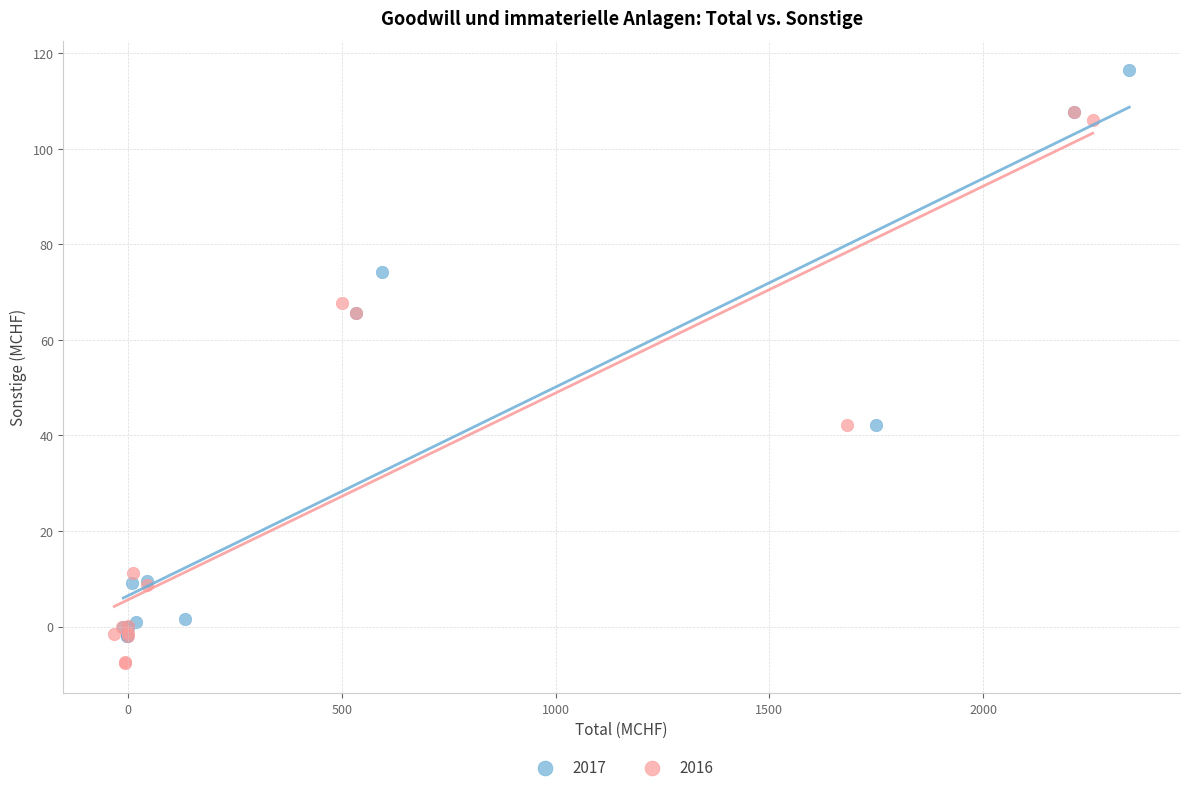

Which series contains the lowest Y value?

2016